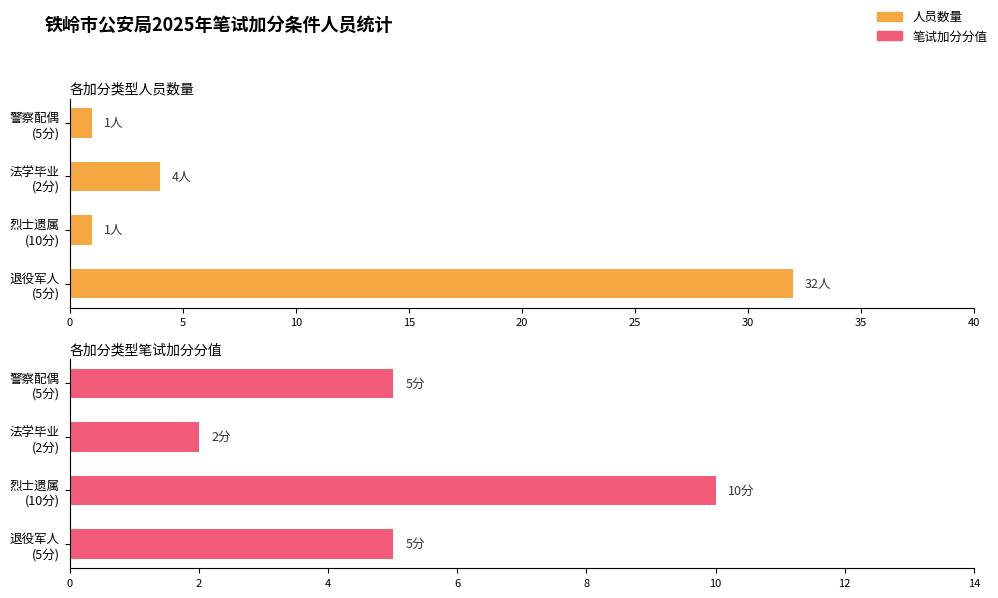

What is the difference between the maximum and minimum values in the 笔试加分分值 series?

8